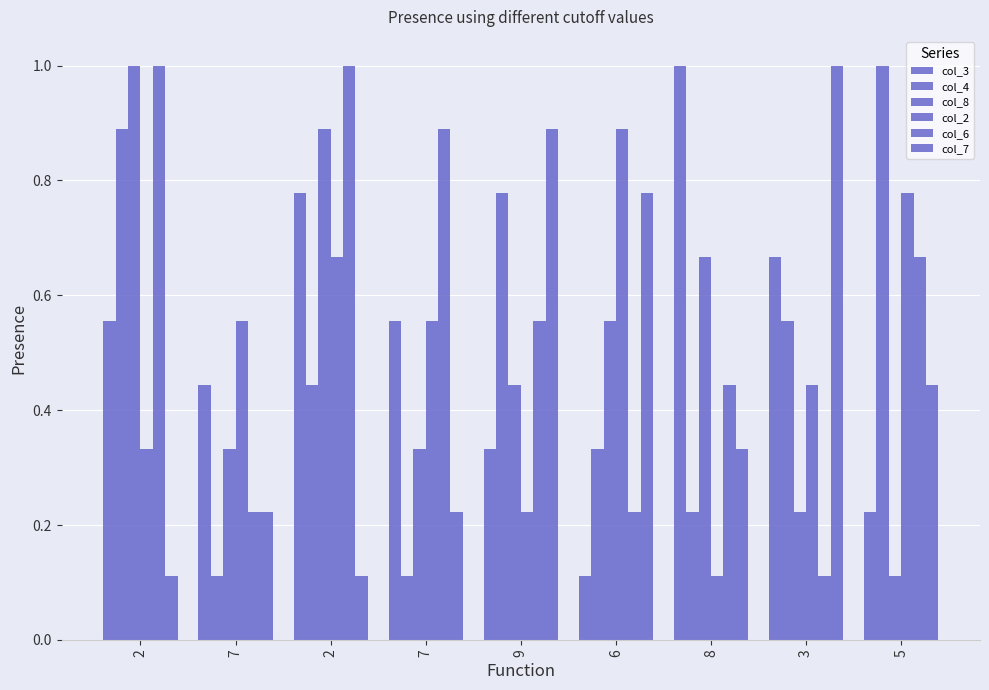

Are the bars horizontal?

No